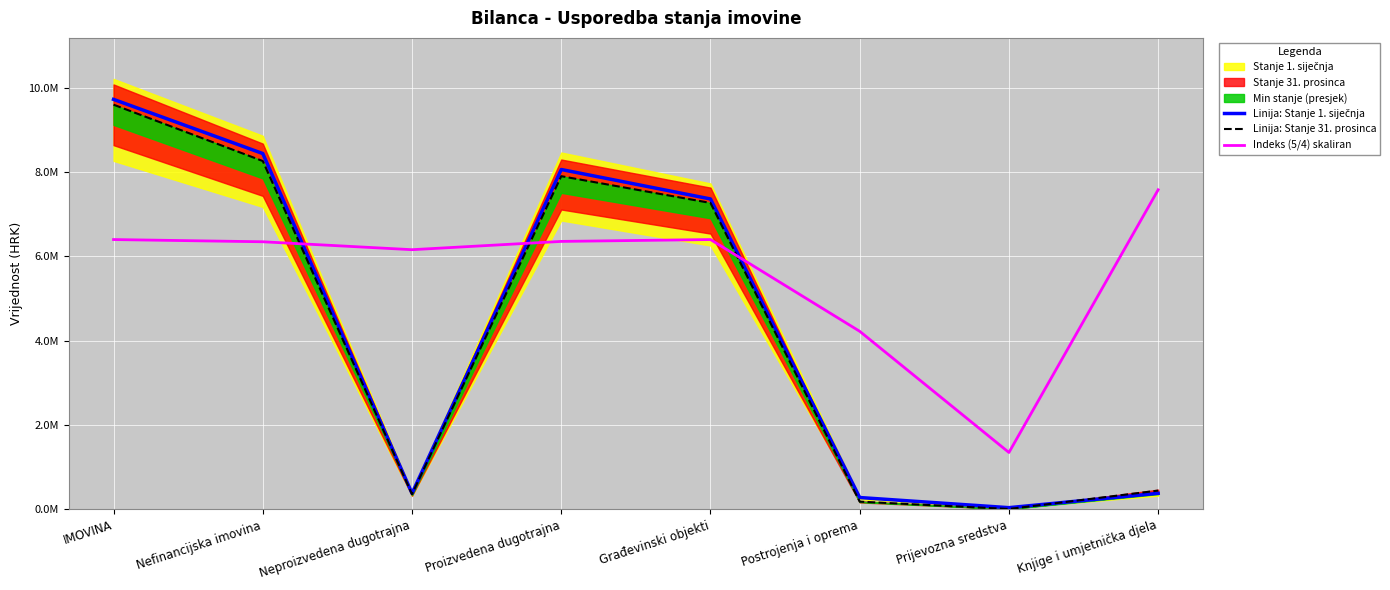

True or false: Linija: Stanje 31. prosinca and Linija: Stanje 1. siječnja cross at least once.

True